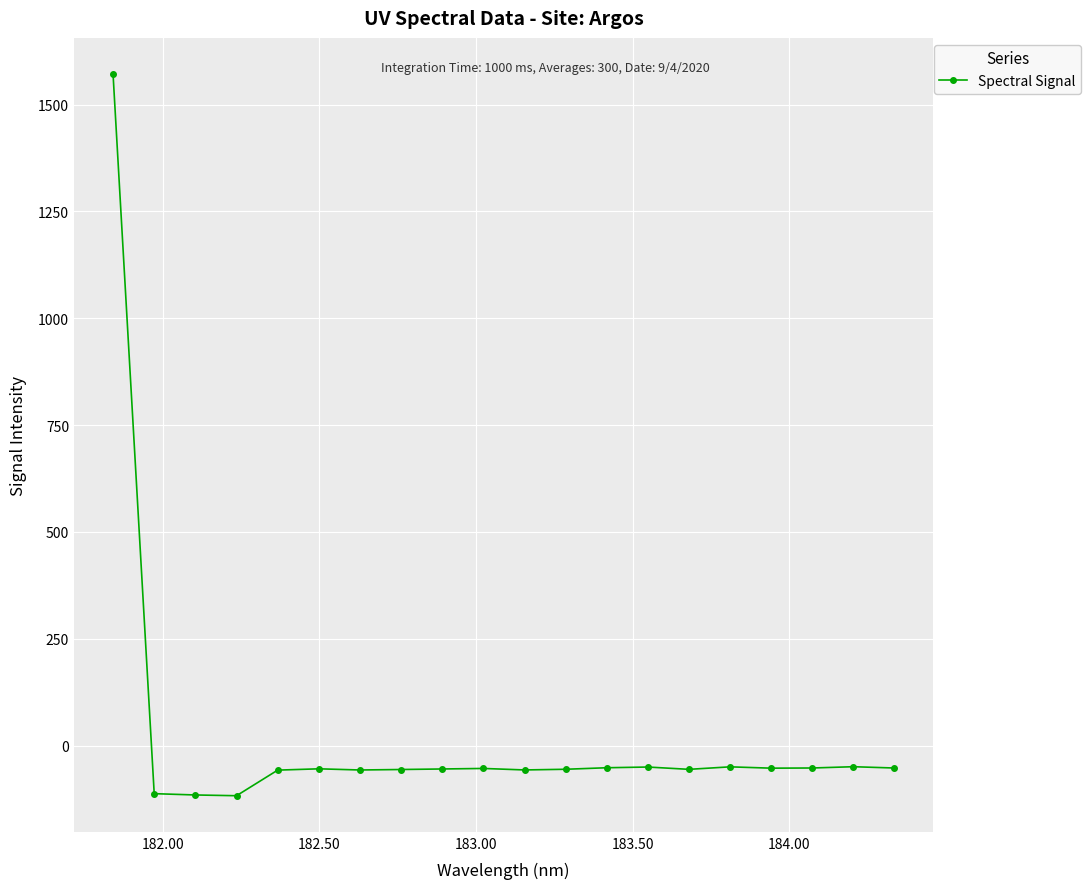

What is the maximum value shown in the chart?

1571.7